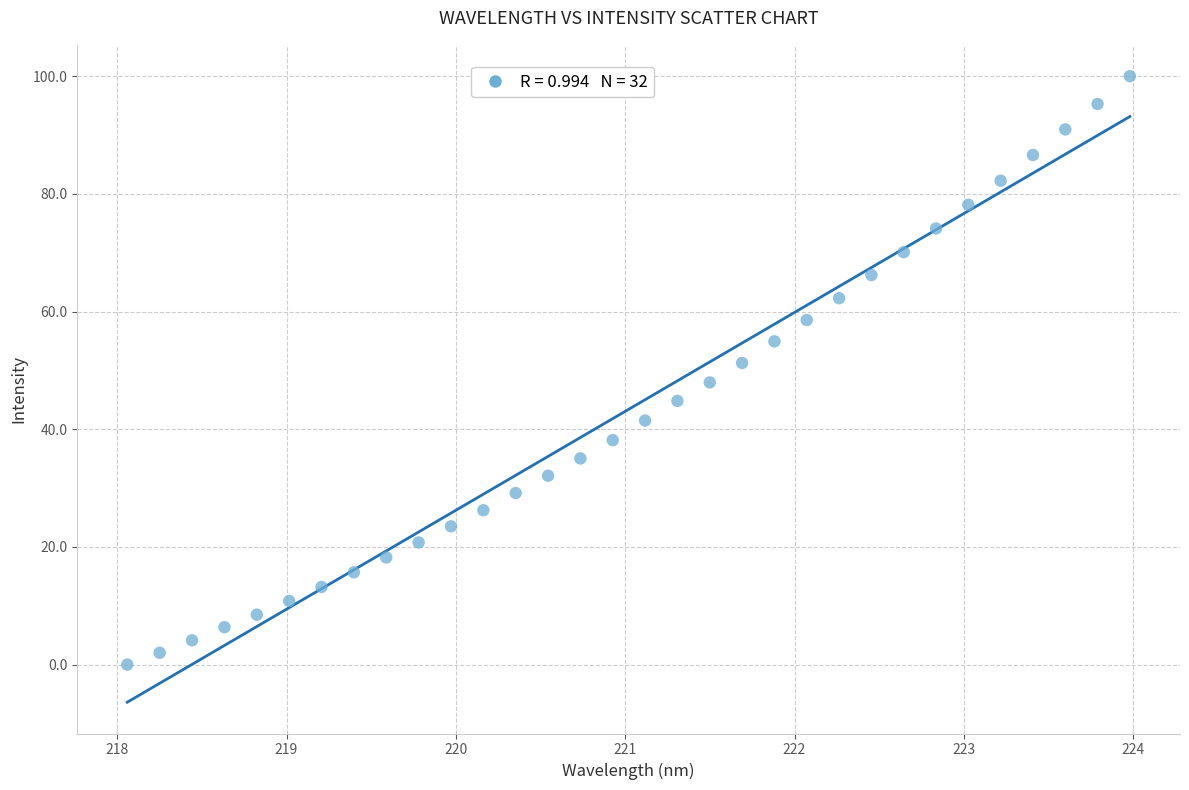

What is the range of Y values (max minus min)?

100.0